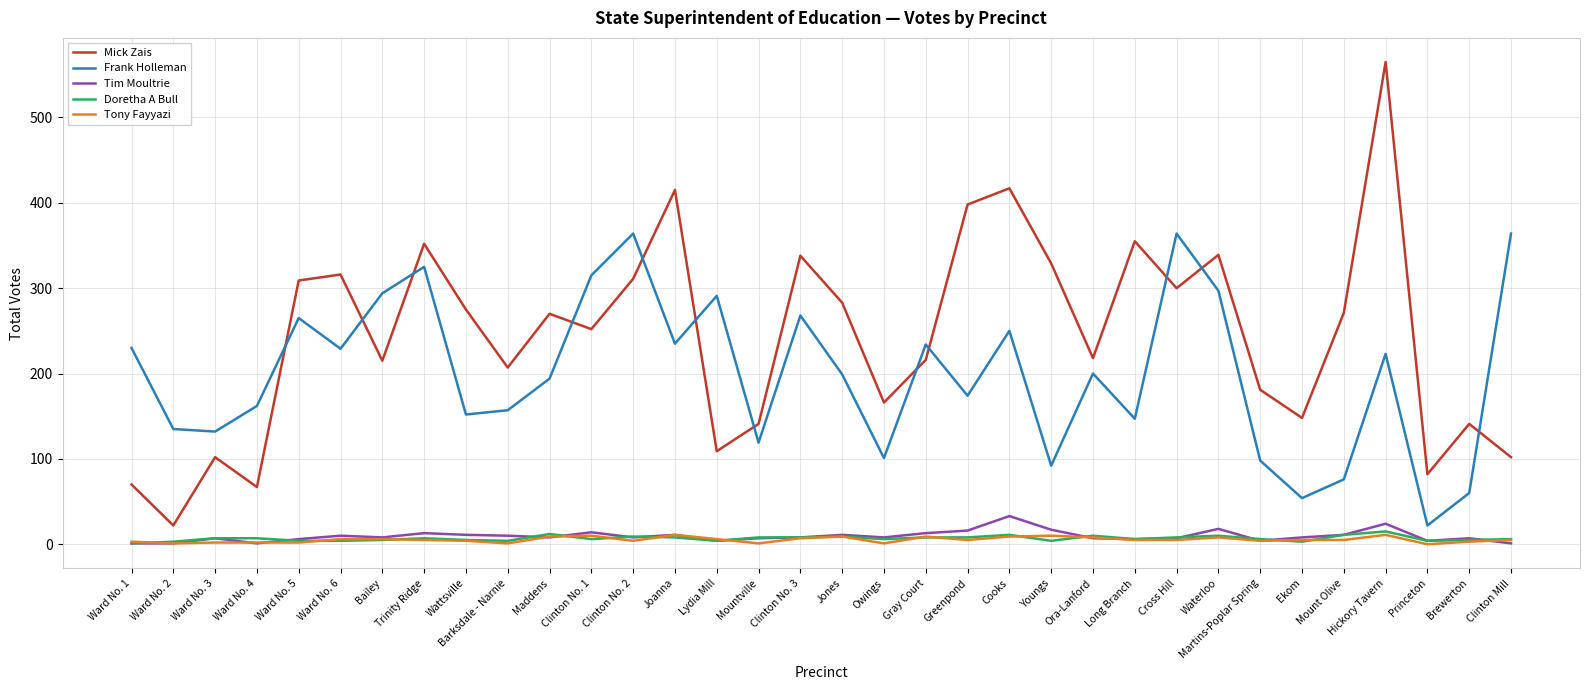

Which series has the largest range (max minus min)?

Mick Zais